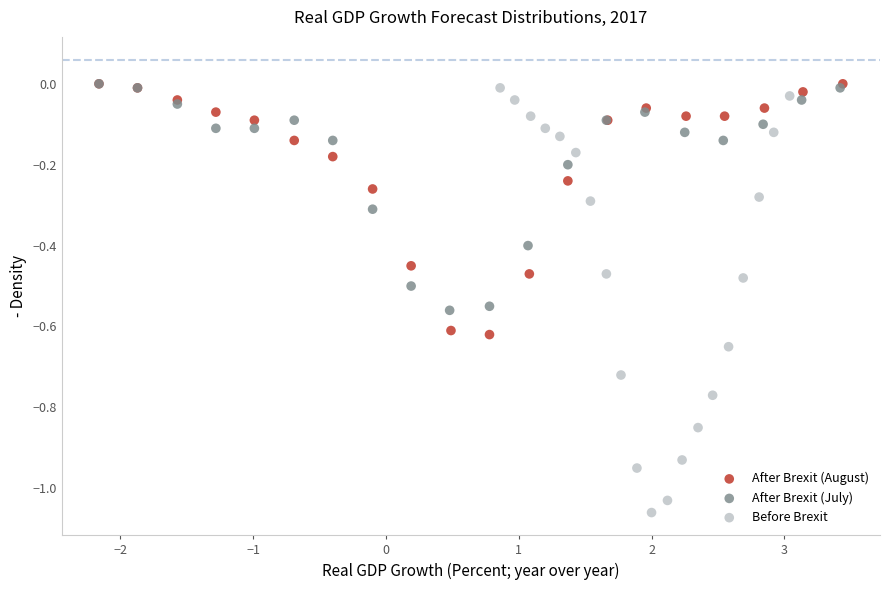

Which series has the widest spread of Y values?

Before Brexit